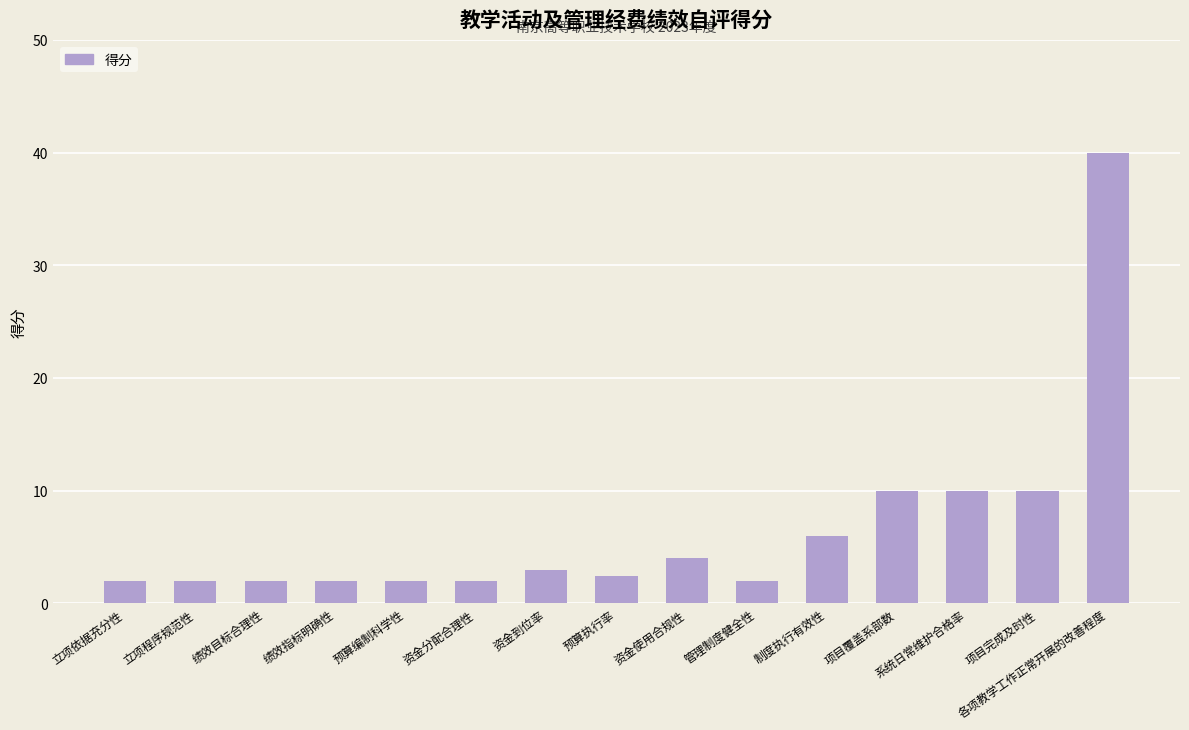

How many bars are there in total?

15